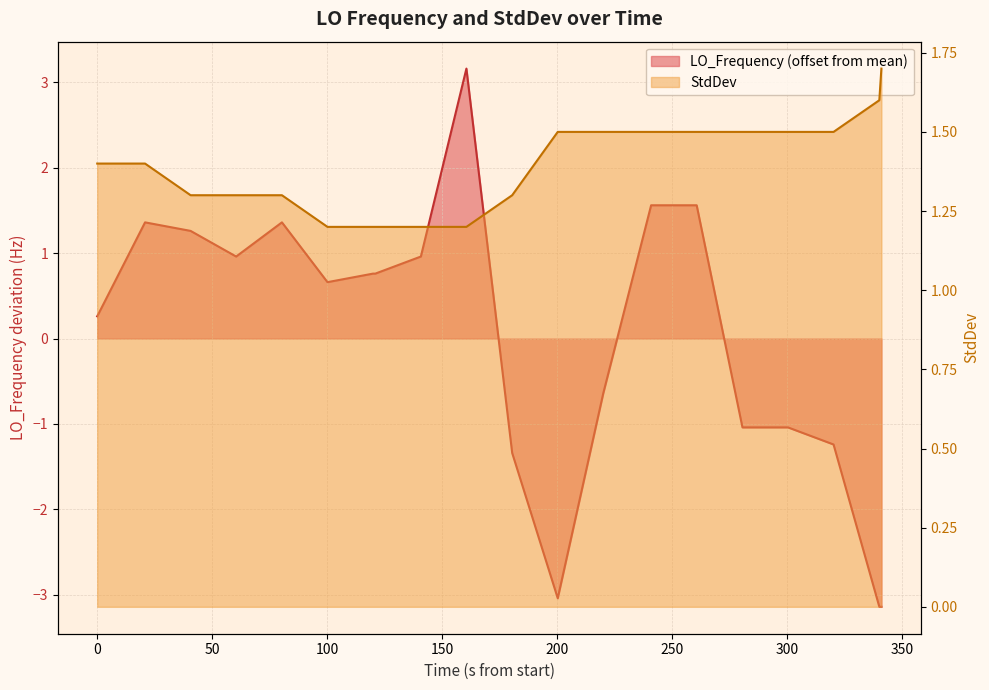

In LO_Frequency, how many points are lower than both neighbors (excluding endpoints)?

3